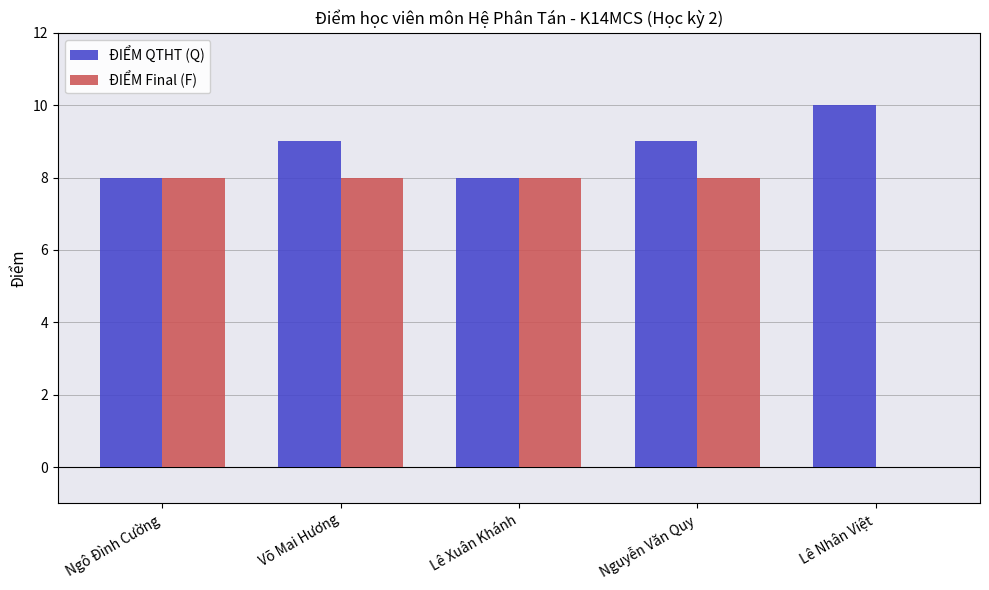

Read the ĐIỂM Final (F) value at Nguyễn Văn Quy.

8